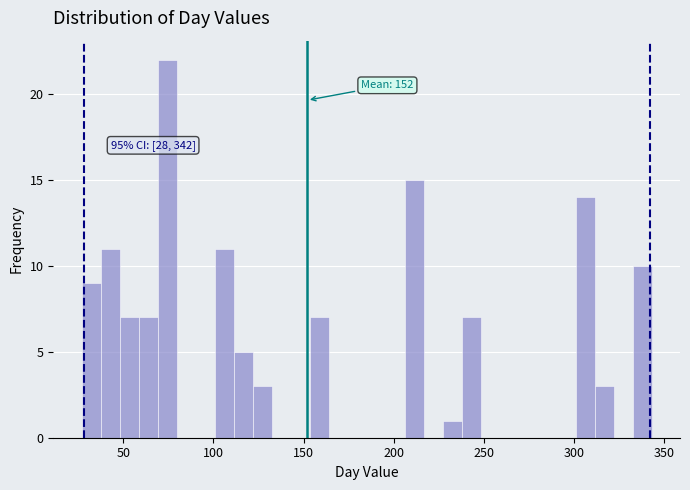

Around what value on the x-axis is the tallest bar? Give the approximate position of its centre, as read against the axis.

75